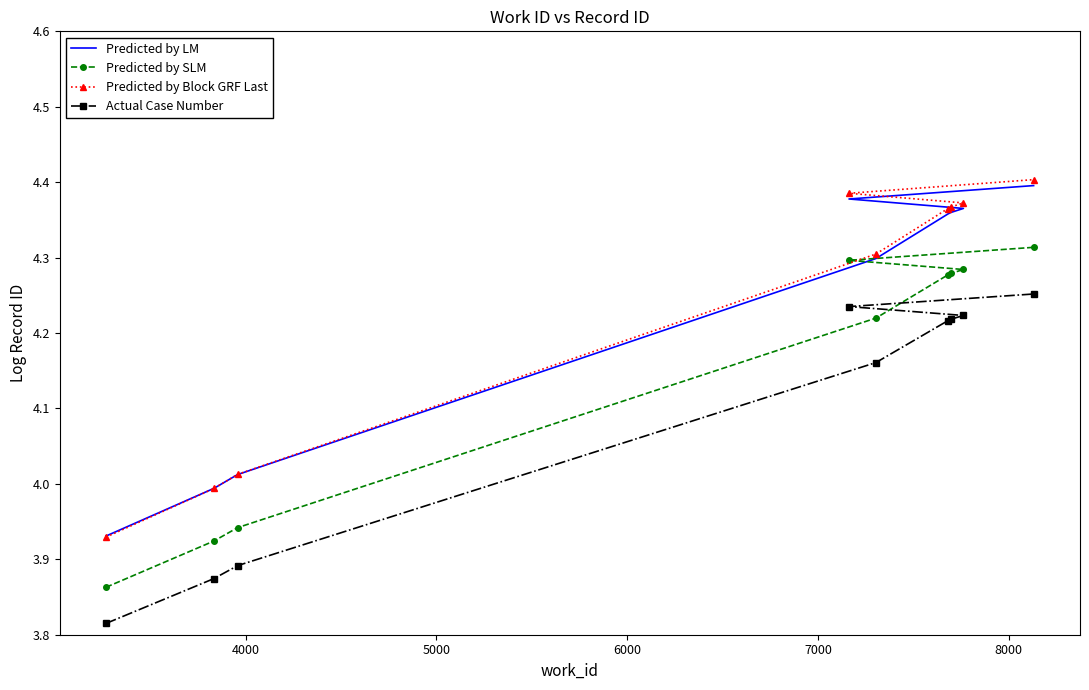

How many lines are shown in the chart?

4